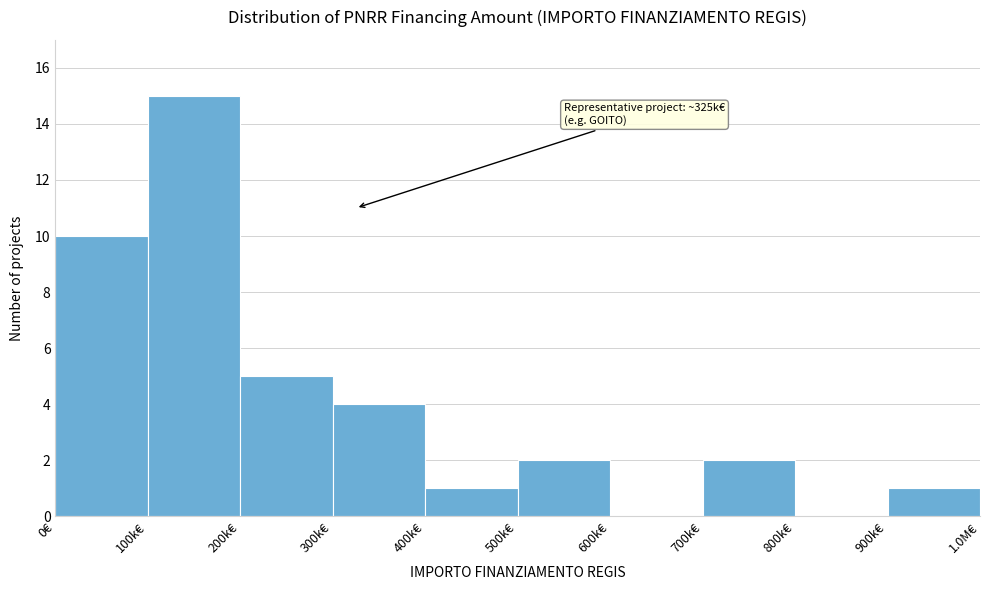

Reading right to left, list all the values displayed in this chart.

900k€=1	800k€=0	700k€=2	600k€=0	500k€=2	400k€=1	300k€=4	200k€=5	100k€=15	0€=10